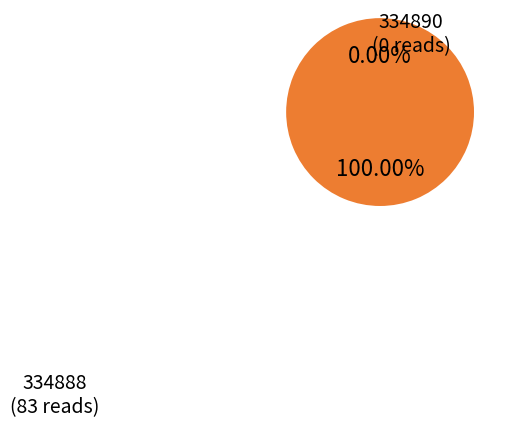

What is the largest slice in the pie chart?

334888